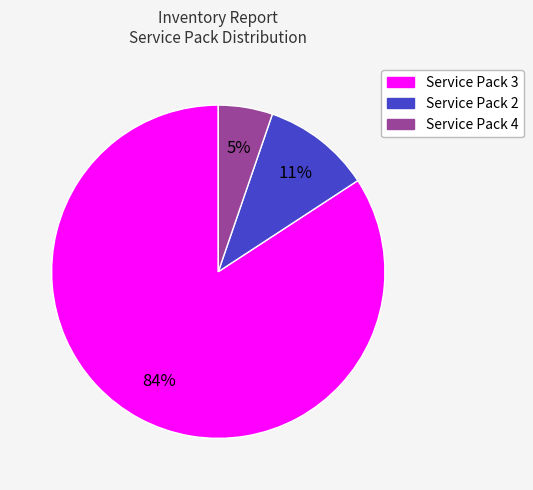

Do Service Pack 3 and Service Pack 4 together represent more than half of the pie?

Yes